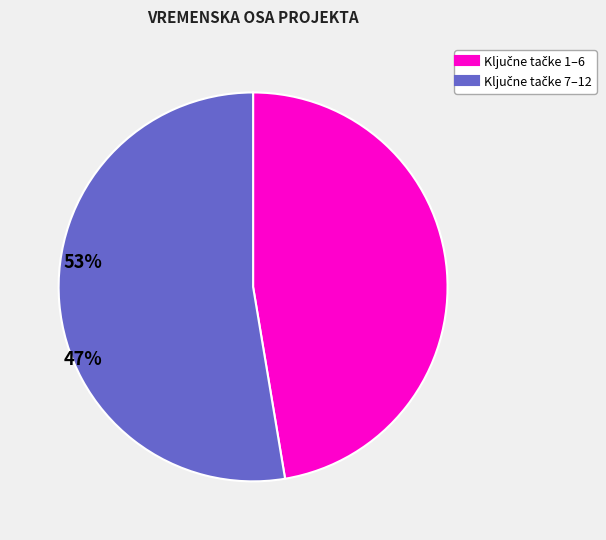

Is there a majority slice in this chart?

Yes